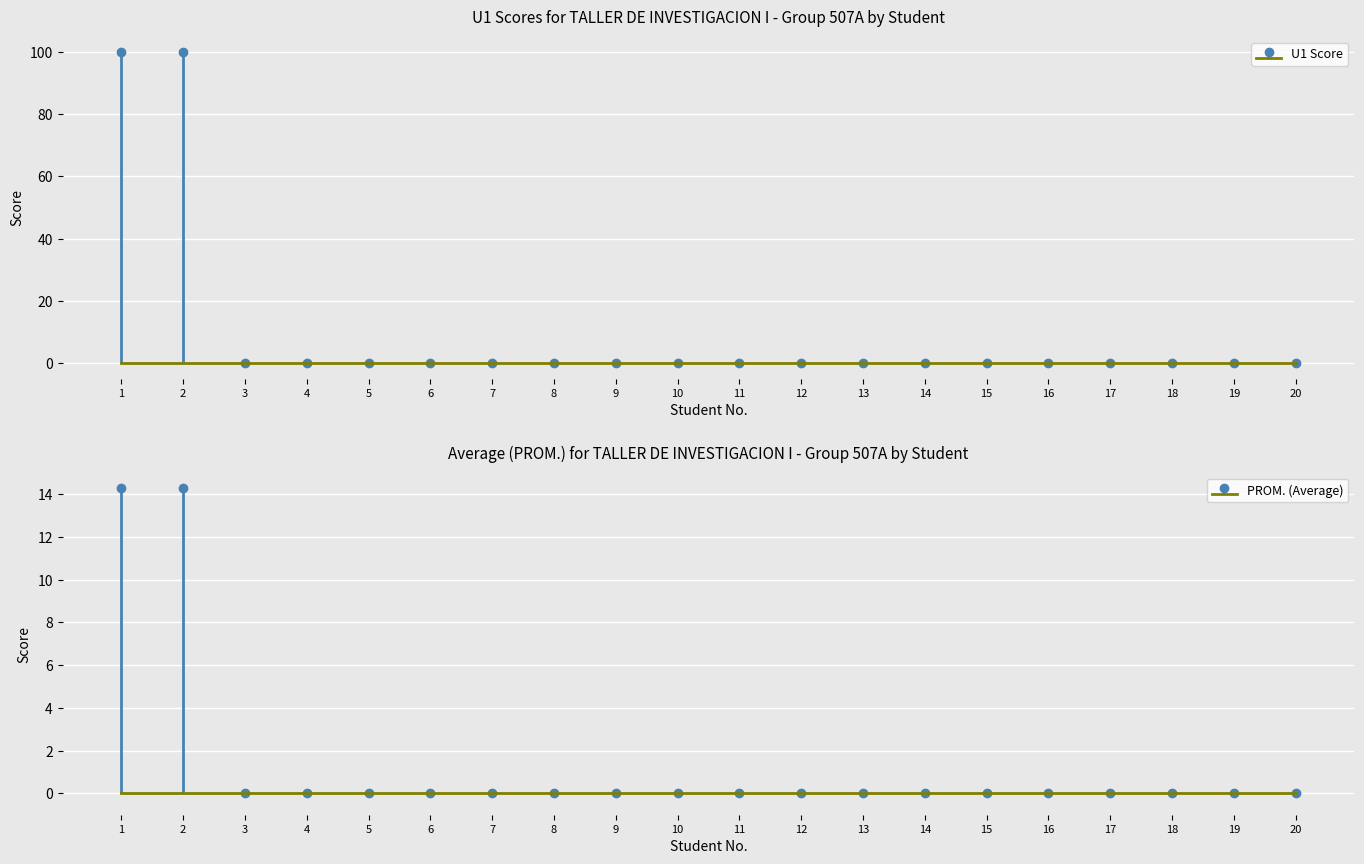

Reading left to right, transcribe all the data shown in this chart.

1=100	2=100	3=0	4=0	5=0	6=0	7=0	8=0	9=0	10=0	11=0	12=0	13=0	14=0	15=0	16=0	17=0	18=0	19=0	20=0